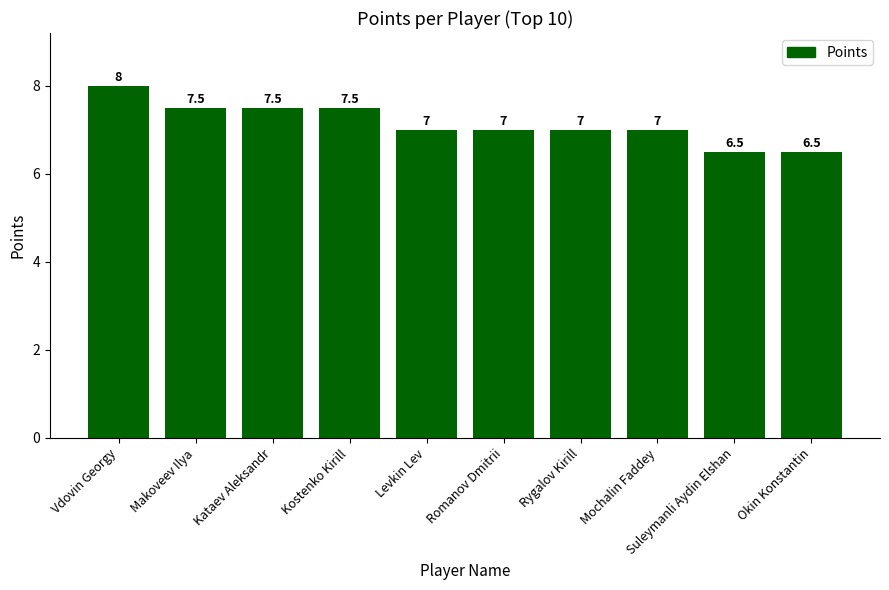

What position from the right is Kostenko Kirill?

7